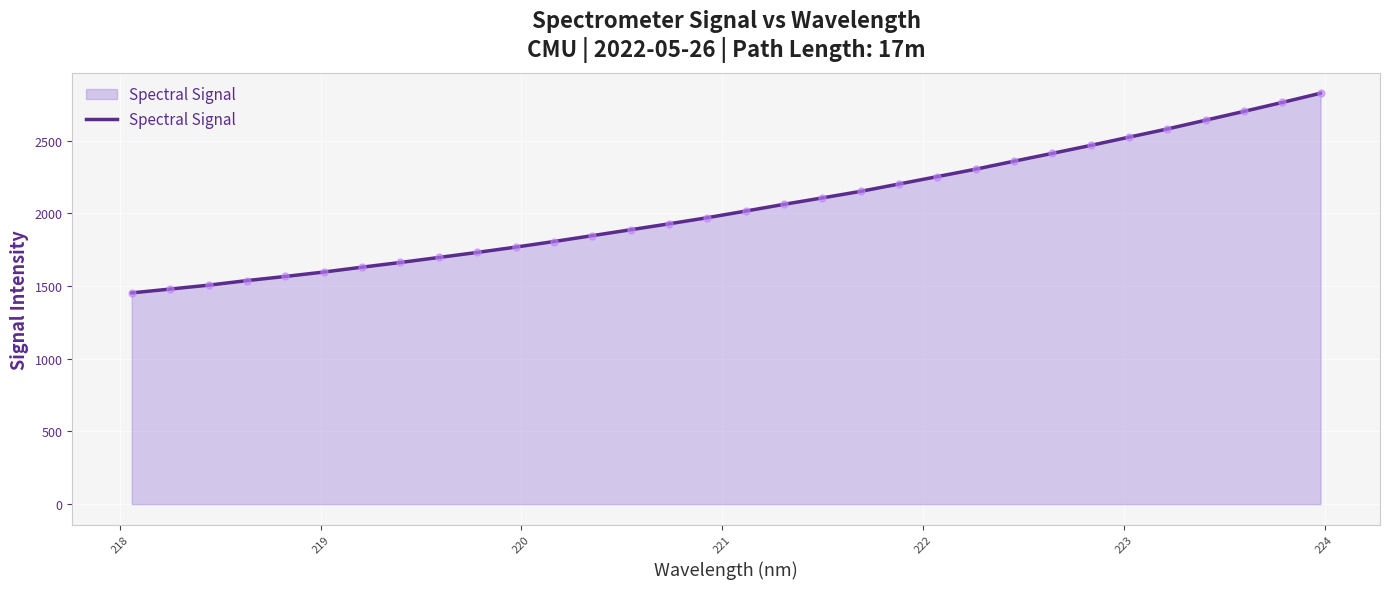

What is the difference between the maximum and minimum values?

1373.1